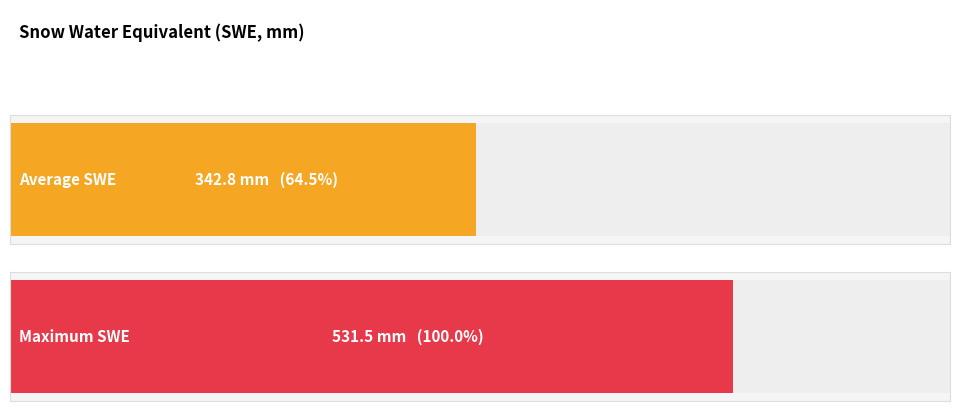

How many bars are there in each group?

2